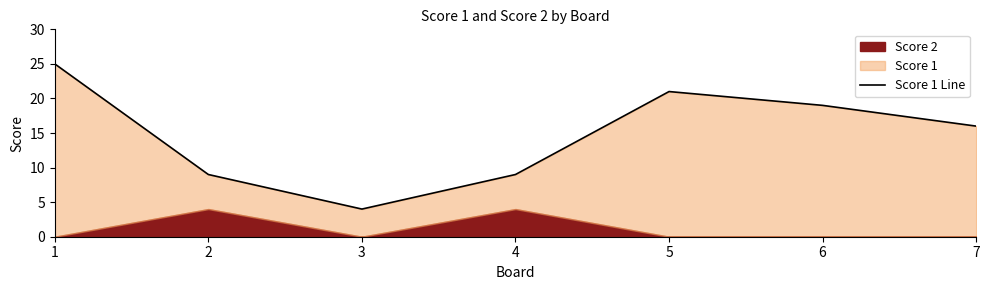

What is the change in value from 2 to 3?

-5